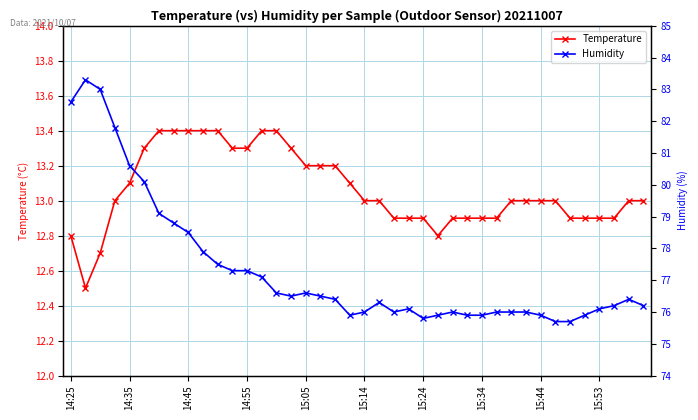

True or false: Temperature has a value of 13.0 at 15:44.

True